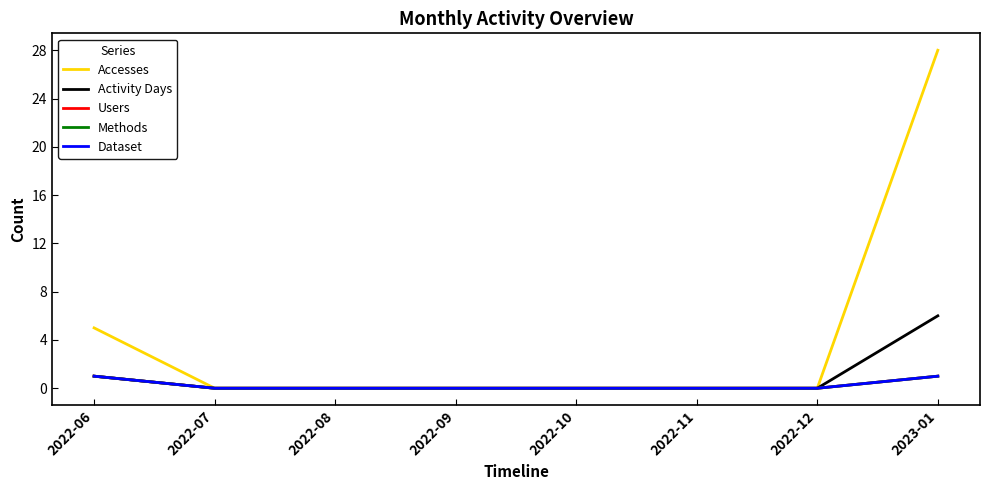

Is this an area chart (filled region under the line)?

No